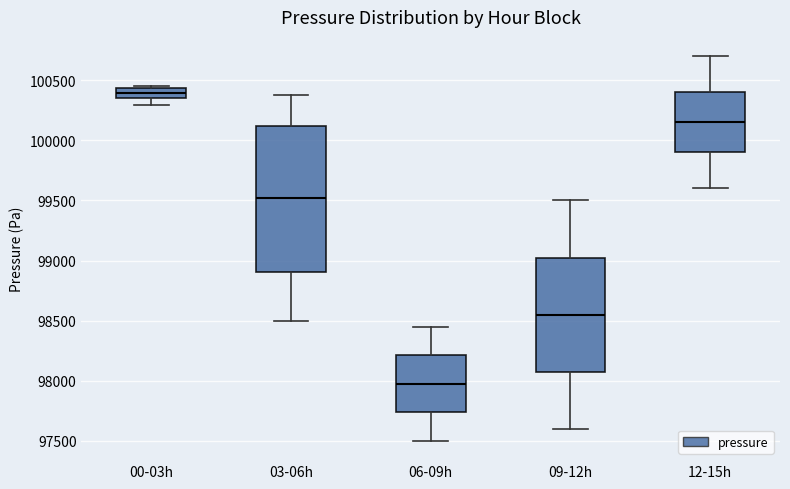

Comparing the boxes themselves (not the whiskers), which one is the tallest?

03-06h